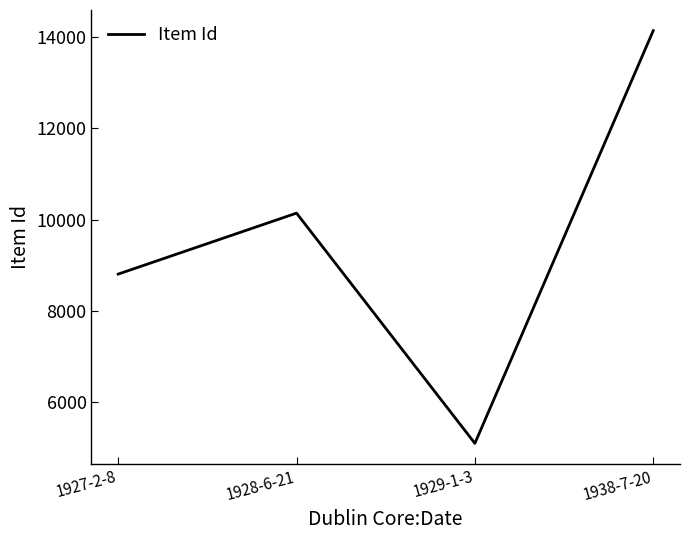

Read the value at 1938-7-20.

14140